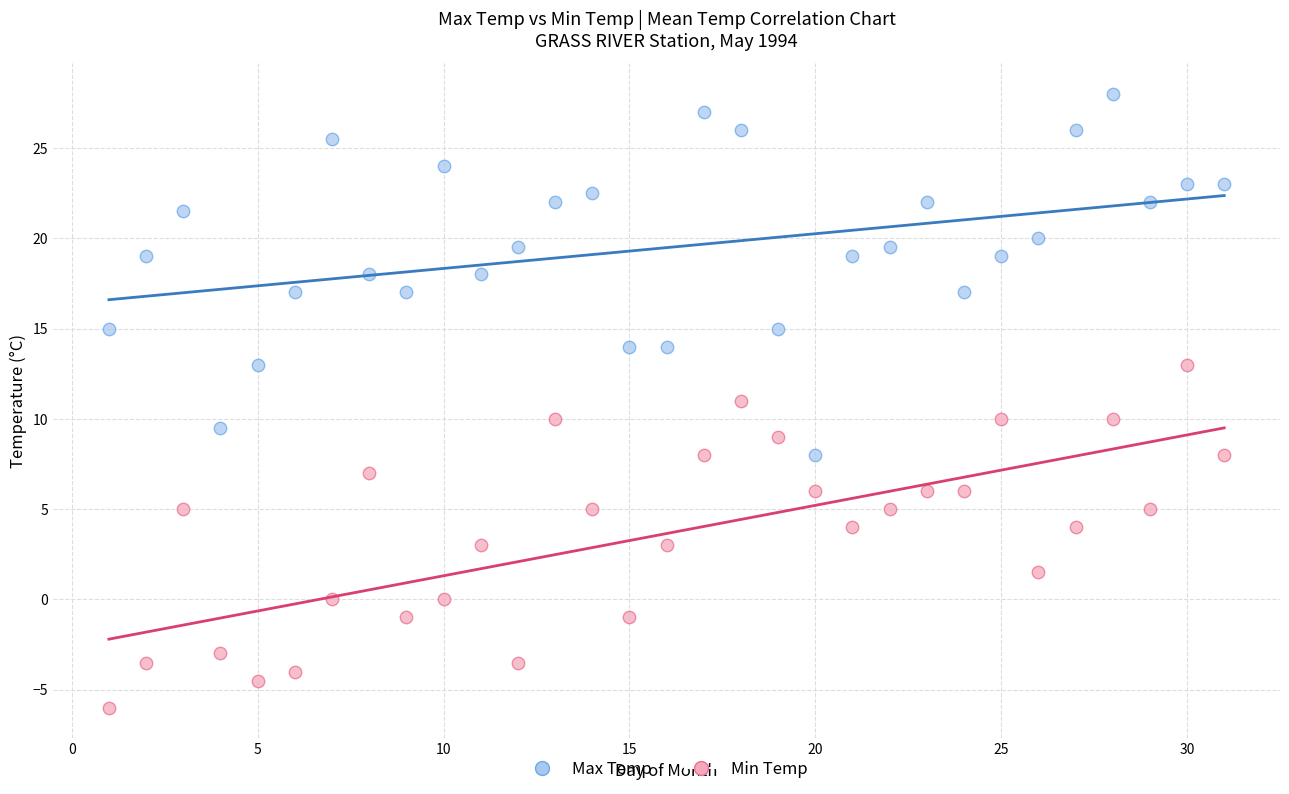

Which series reaches the minimum Y coordinate?

Min Temp